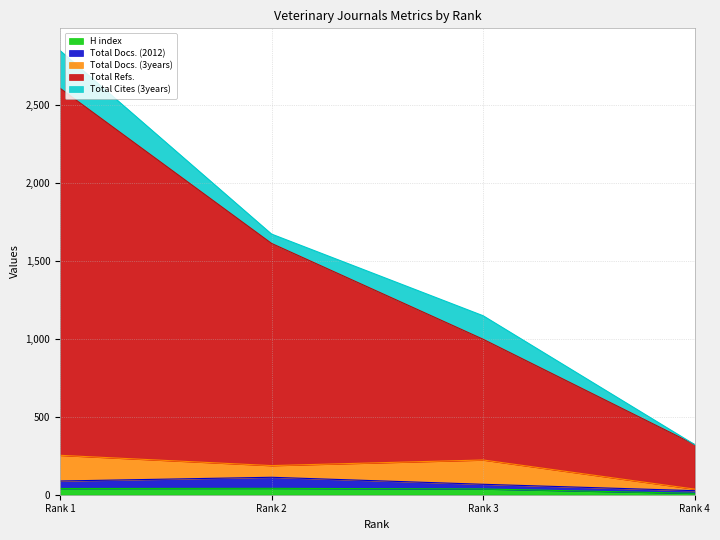

How many data points in Total Docs. (2012) are less than 48?

2